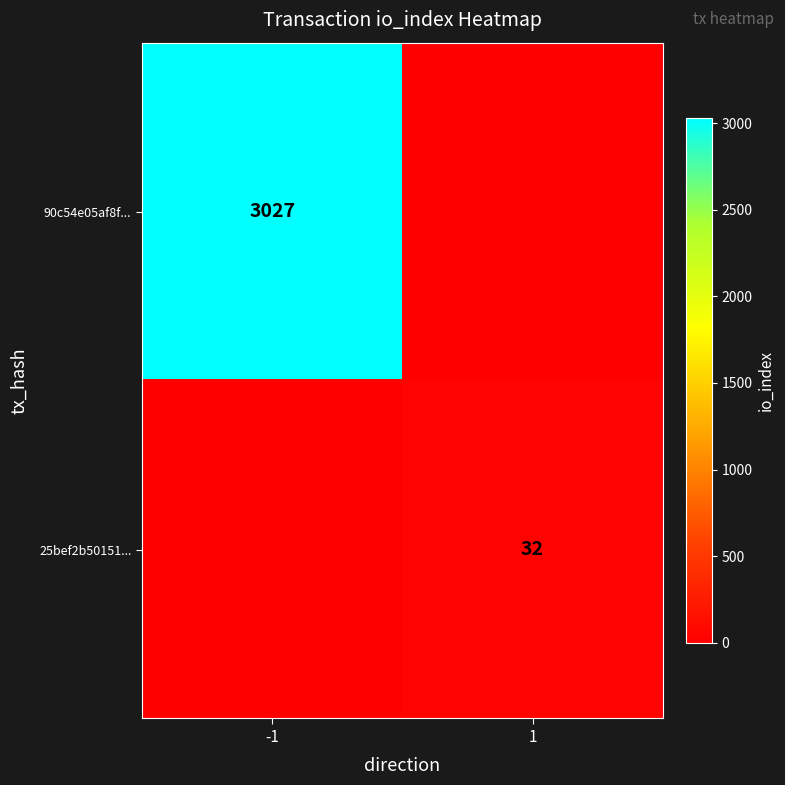

At which category is the sum across all series the highest?

-1